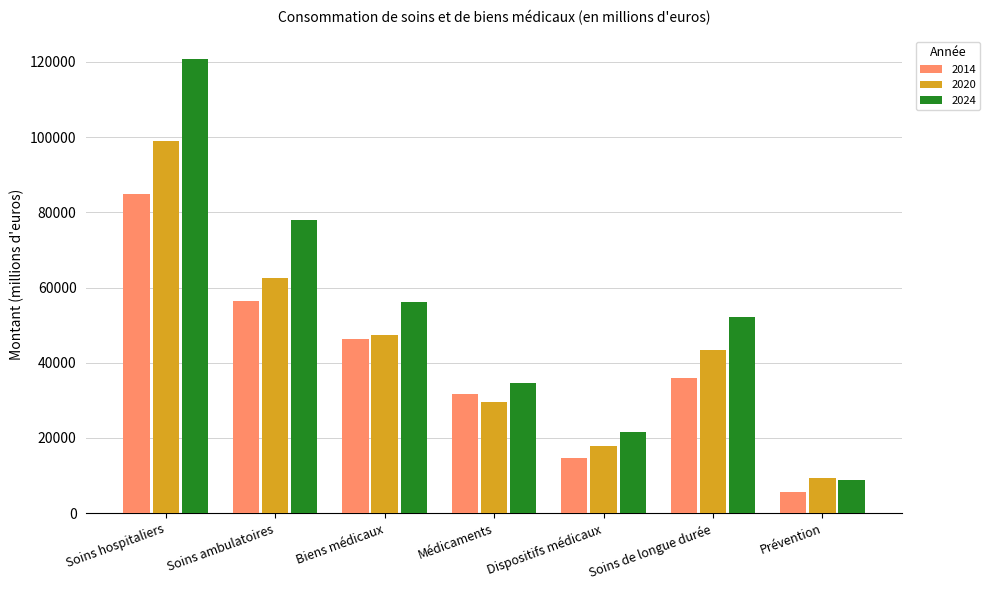

Which series has the largest range (max minus min)?

2024